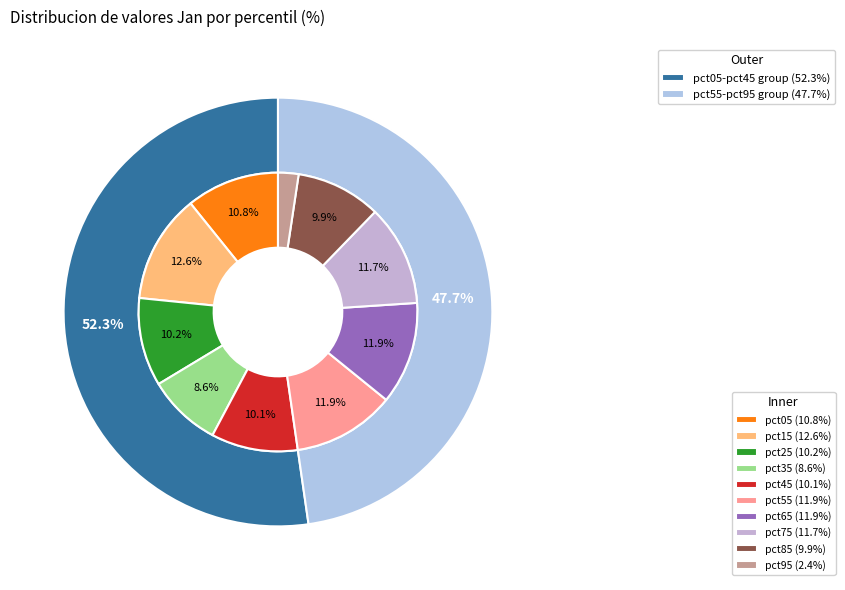

Which category has the smallest portion of the pie?

pct95